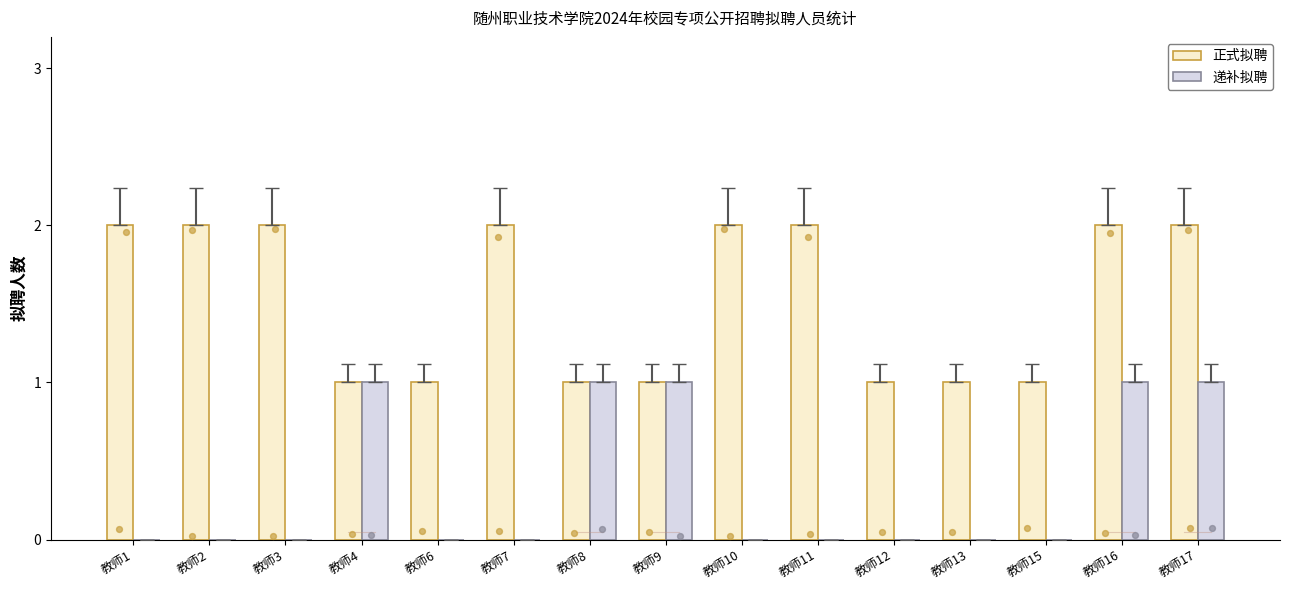

What is the total value across all series at 教师13?

1